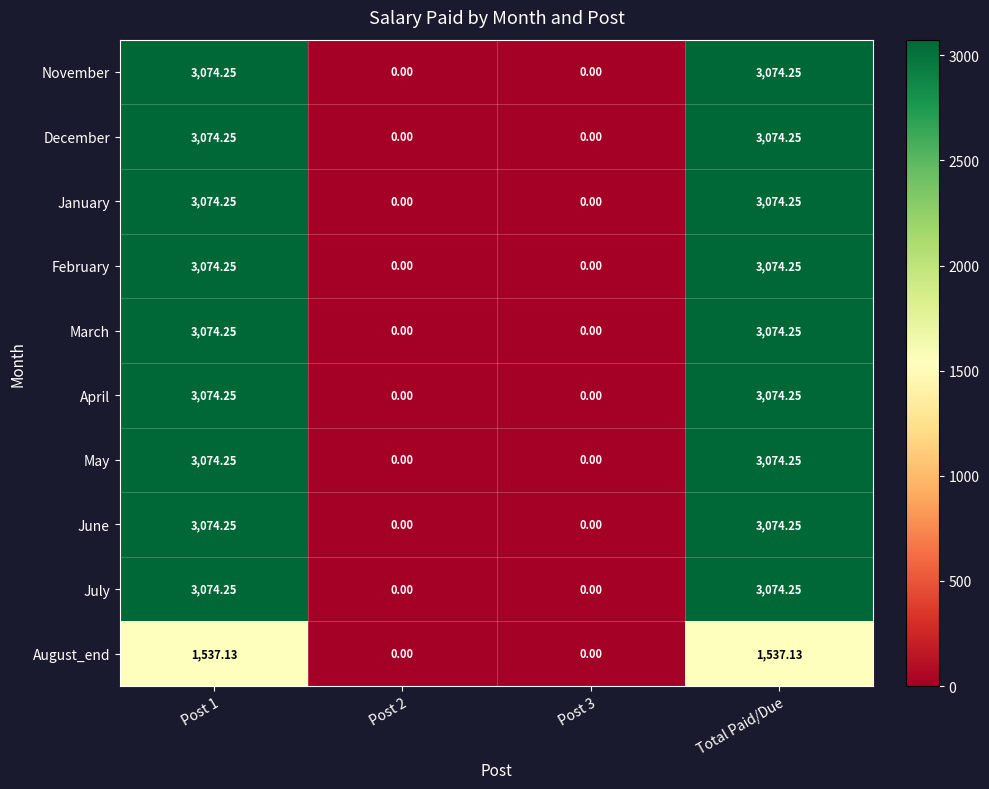

Is the value of March at Post 1 greater than the value of January at Post 3?

Yes